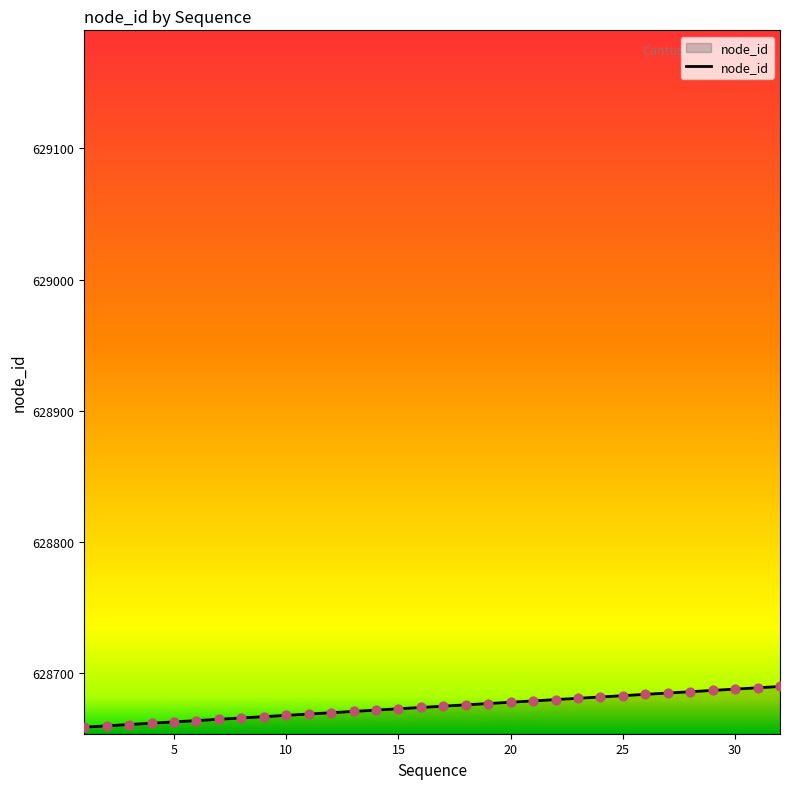

What is the maximum value shown in the chart?

628690